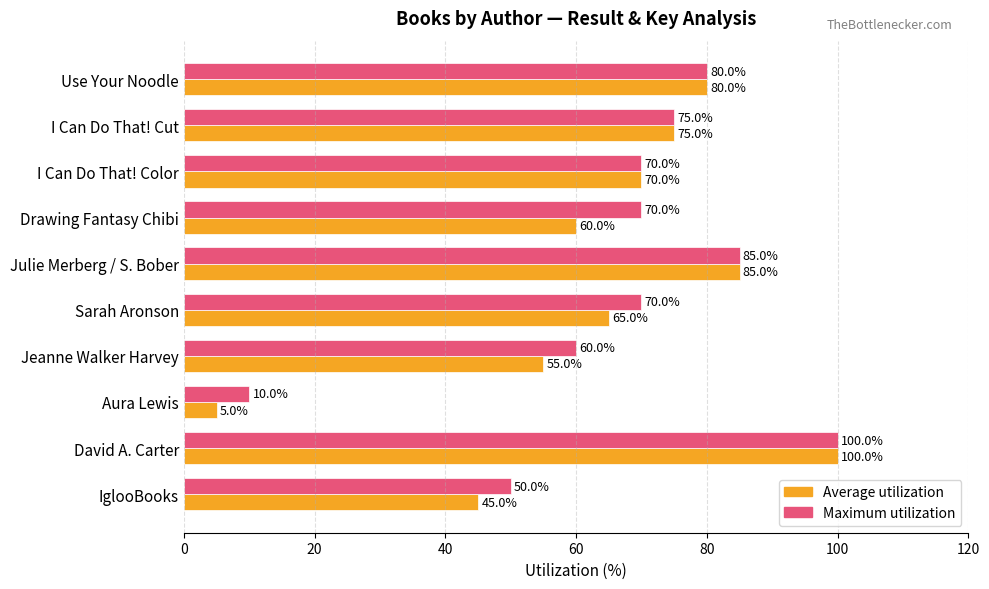

Which series changed the most between Sarah Aronson and Use Your Noodle?

Average utilization